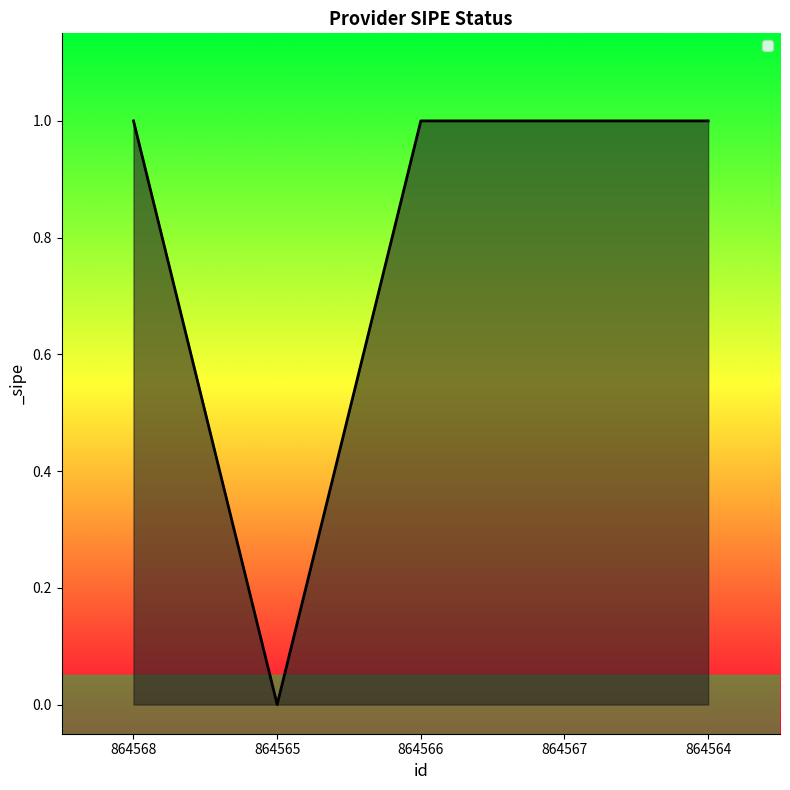

Which has a higher value, 864565 or 864564?

864564